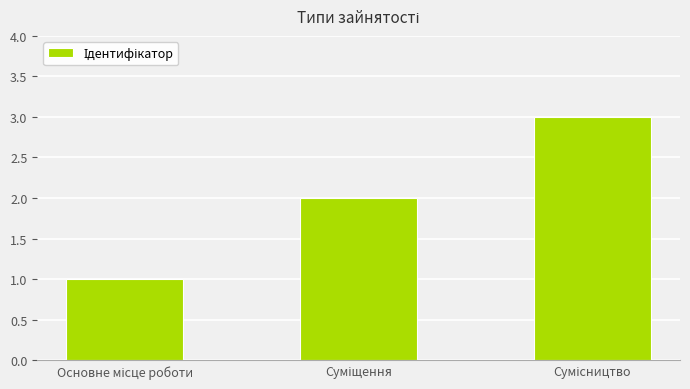

What is the maximum value shown in the chart?

3